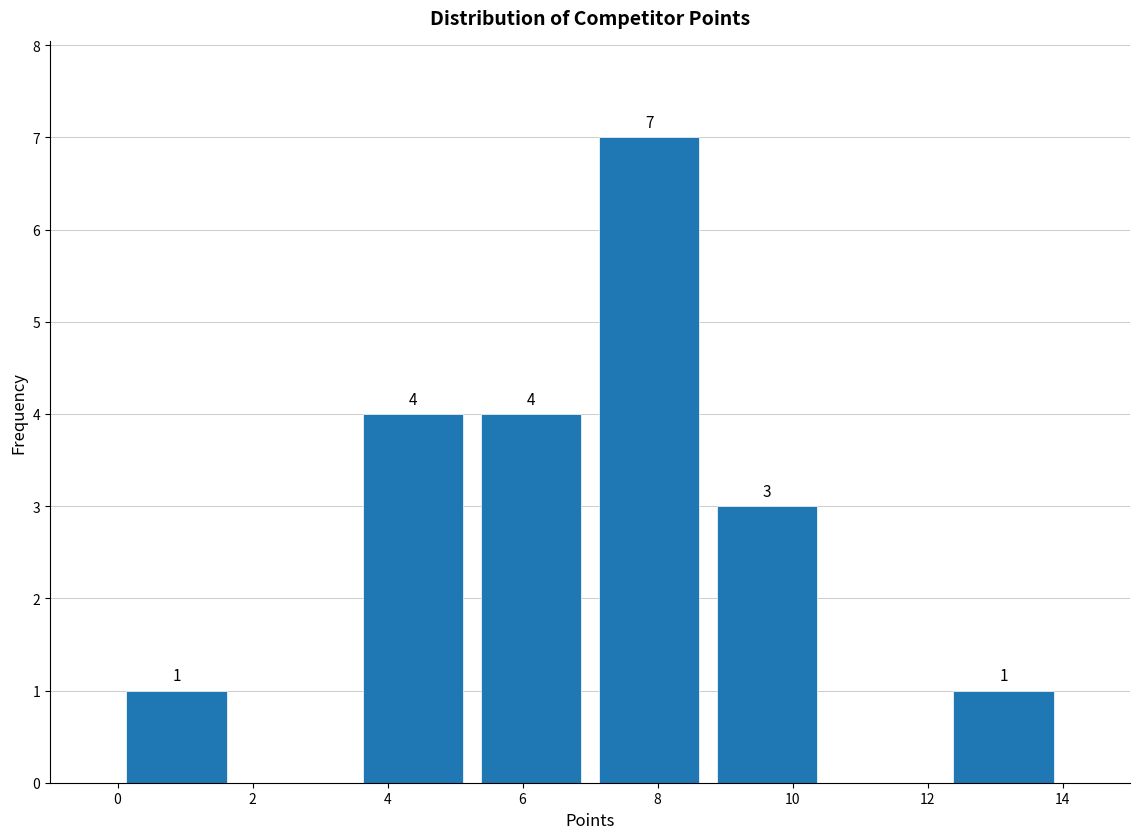

Which range on the x-axis has the tallest bar?

7.00 to 8.75